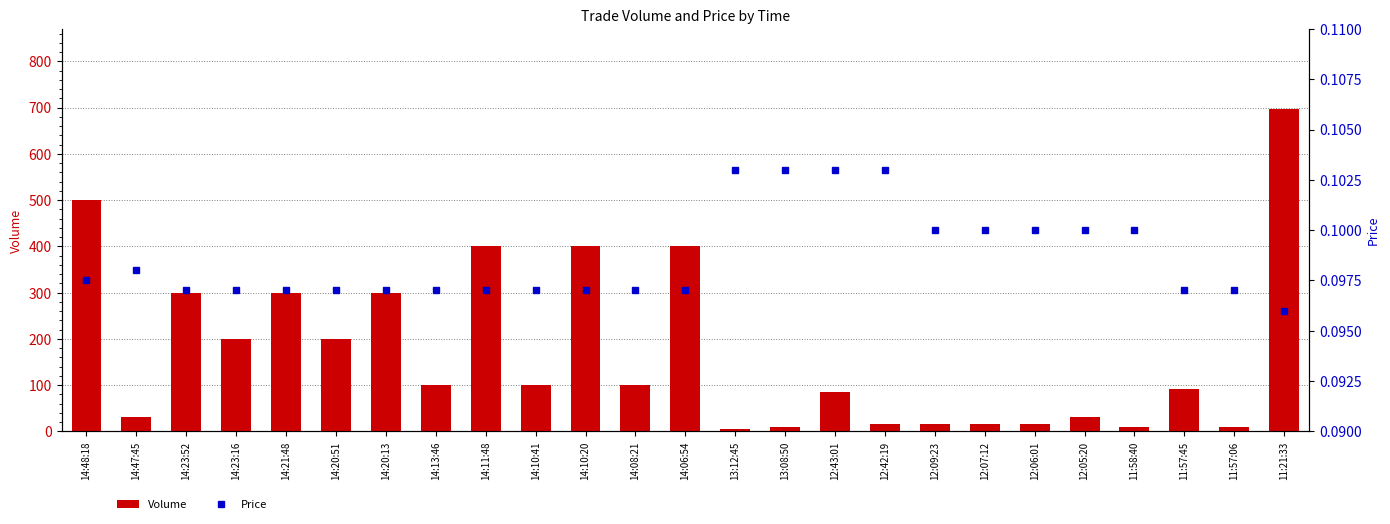

Rank the categories by Price value from highest to lowest.

13:12:45, 13:08:50, 12:43:01, 12:42:19, 12:09:23, 12:07:12, 12:06:01, 12:05:20, 11:58:40, 14:47:45, 14:48:18, 14:23:52, 14:23:16, 14:21:48, 14:20:51, 14:20:13, 14:13:46, 14:11:48, 14:10:41, 14:10:20, 14:08:21, 14:06:54, 11:57:45, 11:57:06, 11:21:33